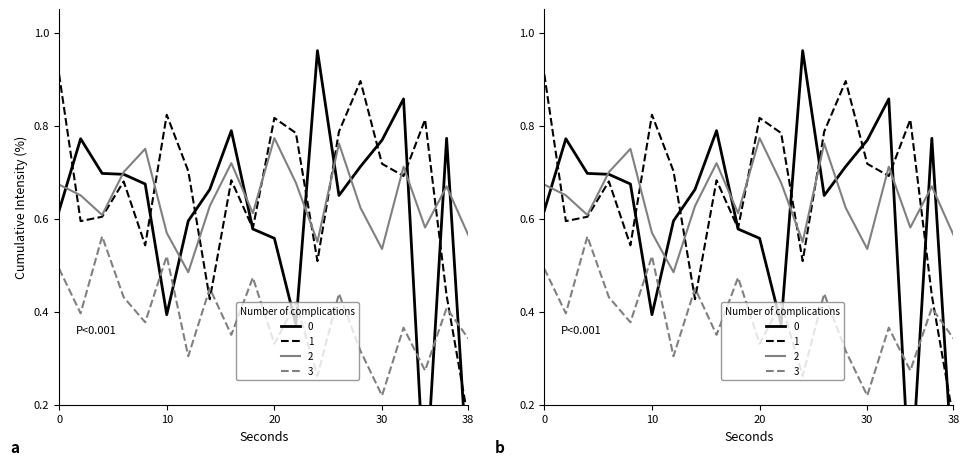

True or false: 2 and 0 intersect in this chart.

True